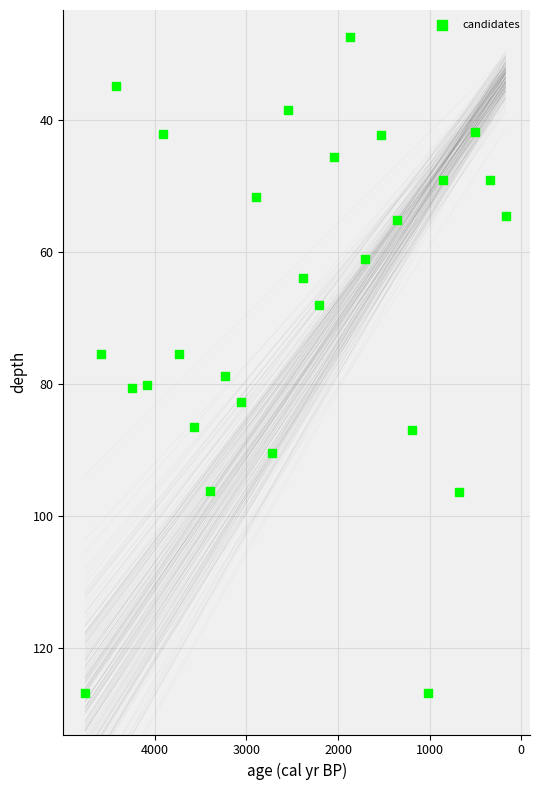

What is the range of X values (max minus min)?

4590.0